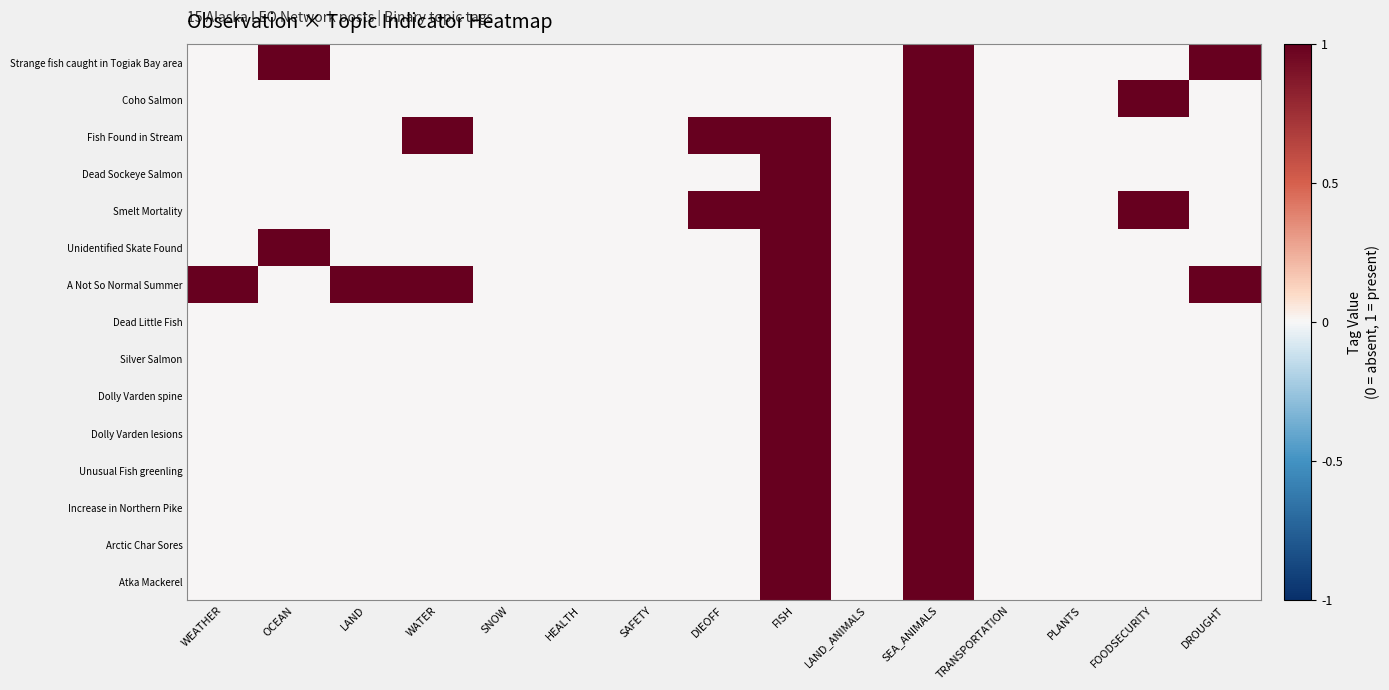

Reading left to right, what are all the values shown in this chart?

Strange fish caught in Togiak Bay area: WEATHER=0	OCEAN=1	LAND=0	WATER=0	SNOW=0	HEALTH=0	SAFETY=0	DIEOFF=0	FISH=0	LAND_ANIMALS=0	SEA_ANIMALS=1	TRANSPORTATION=0	PLANTS=0	FOODSECURITY=0	DROUGHT=1
Coho Salmon: WEATHER=0	OCEAN=0	LAND=0	WATER=0	SNOW=0	HEALTH=0	SAFETY=0	DIEOFF=0	FISH=0	LAND_ANIMALS=0	SEA_ANIMALS=1	TRANSPORTATION=0	PLANTS=0	FOODSECURITY=1	DROUGHT=0
Fish Found in Stream: WEATHER=0	OCEAN=0	LAND=0	WATER=1	SNOW=0	HEALTH=0	SAFETY=0	DIEOFF=1	FISH=1	LAND_ANIMALS=0	SEA_ANIMALS=1	TRANSPORTATION=0	PLANTS=0	FOODSECURITY=0	DROUGHT=0
Dead Sockeye Salmon: WEATHER=0	OCEAN=0	LAND=0	WATER=0	SNOW=0	HEALTH=0	SAFETY=0	DIEOFF=0	FISH=1	LAND_ANIMALS=0	SEA_ANIMALS=1	TRANSPORTATION=0	PLANTS=0	FOODSECURITY=0	DROUGHT=0
Smelt Mortality: WEATHER=0	OCEAN=0	LAND=0	WATER=0	SNOW=0	HEALTH=0	SAFETY=0	DIEOFF=1	FISH=1	LAND_ANIMALS=0	SEA_ANIMALS=1	TRANSPORTATION=0	PLANTS=0	FOODSECURITY=1	DROUGHT=0
Unidentified Skate Found: WEATHER=0	OCEAN=1	LAND=0	WATER=0	SNOW=0	HEALTH=0	SAFETY=0	DIEOFF=0	FISH=1	LAND_ANIMALS=0	SEA_ANIMALS=1	TRANSPORTATION=0	PLANTS=0	FOODSECURITY=0	DROUGHT=0
A Not So Normal Summer: WEATHER=1	OCEAN=0	LAND=1	WATER=1	SNOW=0	HEALTH=0	SAFETY=0	DIEOFF=0	FISH=1	LAND_ANIMALS=0	SEA_ANIMALS=1	TRANSPORTATION=0	PLANTS=0	FOODSECURITY=0	DROUGHT=1
Dead Little Fish: WEATHER=0	OCEAN=0	LAND=0	WATER=0	SNOW=0	HEALTH=0	SAFETY=0	DIEOFF=0	FISH=1	LAND_ANIMALS=0	SEA_ANIMALS=1	TRANSPORTATION=0	PLANTS=0	FOODSECURITY=0	DROUGHT=0
Silver Salmon: WEATHER=0	OCEAN=0	LAND=0	WATER=0	SNOW=0	HEALTH=0	SAFETY=0	DIEOFF=0	FISH=1	LAND_ANIMALS=0	SEA_ANIMALS=1	TRANSPORTATION=0	PLANTS=0	FOODSECURITY=0	DROUGHT=0
Dolly Varden spine: WEATHER=0	OCEAN=0	LAND=0	WATER=0	SNOW=0	HEALTH=0	SAFETY=0	DIEOFF=0	FISH=1	LAND_ANIMALS=0	SEA_ANIMALS=1	TRANSPORTATION=0	PLANTS=0	FOODSECURITY=0	DROUGHT=0
Dolly Varden lesions: WEATHER=0	OCEAN=0	LAND=0	WATER=0	SNOW=0	HEALTH=0	SAFETY=0	DIEOFF=0	FISH=1	LAND_ANIMALS=0	SEA_ANIMALS=1	TRANSPORTATION=0	PLANTS=0	FOODSECURITY=0	DROUGHT=0
Unusual Fish greenling: WEATHER=0	OCEAN=0	LAND=0	WATER=0	SNOW=0	HEALTH=0	SAFETY=0	DIEOFF=0	FISH=1	LAND_ANIMALS=0	SEA_ANIMALS=1	TRANSPORTATION=0	PLANTS=0	FOODSECURITY=0	DROUGHT=0
Increase in Northern Pike: WEATHER=0	OCEAN=0	LAND=0	WATER=0	SNOW=0	HEALTH=0	SAFETY=0	DIEOFF=0	FISH=1	LAND_ANIMALS=0	SEA_ANIMALS=1	TRANSPORTATION=0	PLANTS=0	FOODSECURITY=0	DROUGHT=0
Arctic Char Sores: WEATHER=0	OCEAN=0	LAND=0	WATER=0	SNOW=0	HEALTH=0	SAFETY=0	DIEOFF=0	FISH=1	LAND_ANIMALS=0	SEA_ANIMALS=1	TRANSPORTATION=0	PLANTS=0	FOODSECURITY=0	DROUGHT=0
Atka Mackerel: WEATHER=0	OCEAN=0	LAND=0	WATER=0	SNOW=0	HEALTH=0	SAFETY=0	DIEOFF=0	FISH=1	LAND_ANIMALS=0	SEA_ANIMALS=1	TRANSPORTATION=0	PLANTS=0	FOODSECURITY=0	DROUGHT=0